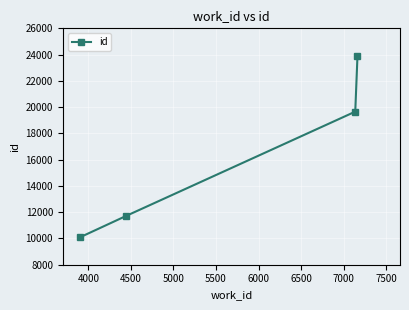

What is the greatest value displayed?

23863